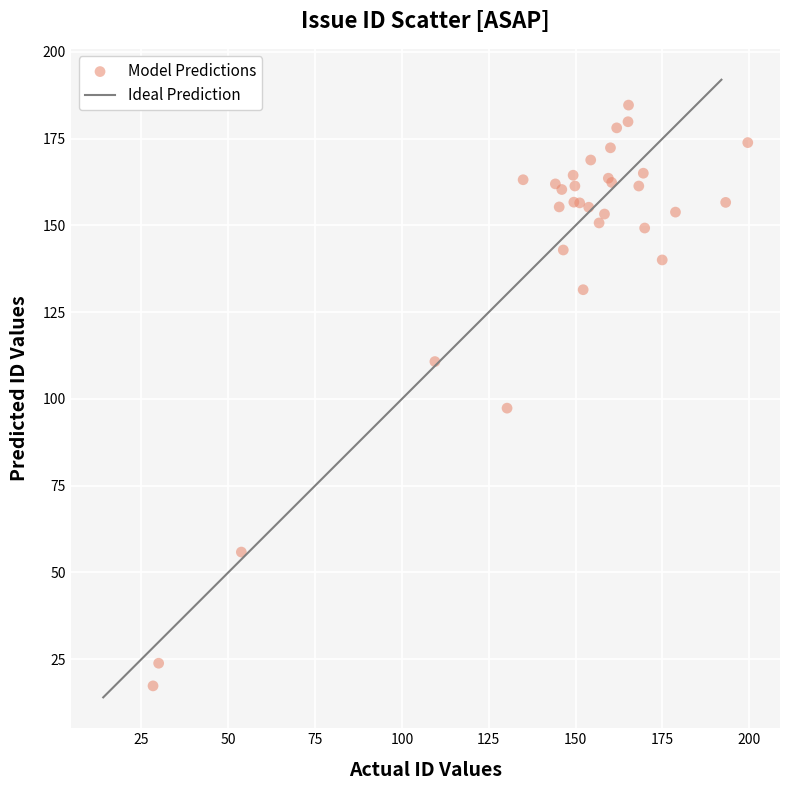

What Y value in the scatter plot is closest to 100?

97.3